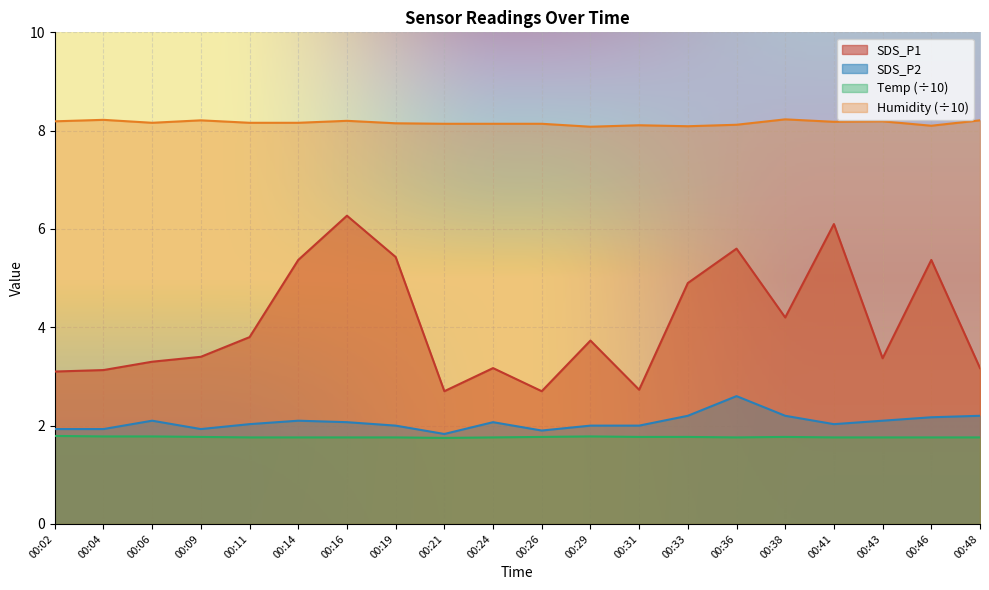

What is the sum of the SDS_P2 values at 00:43 and 00:24?

4.2